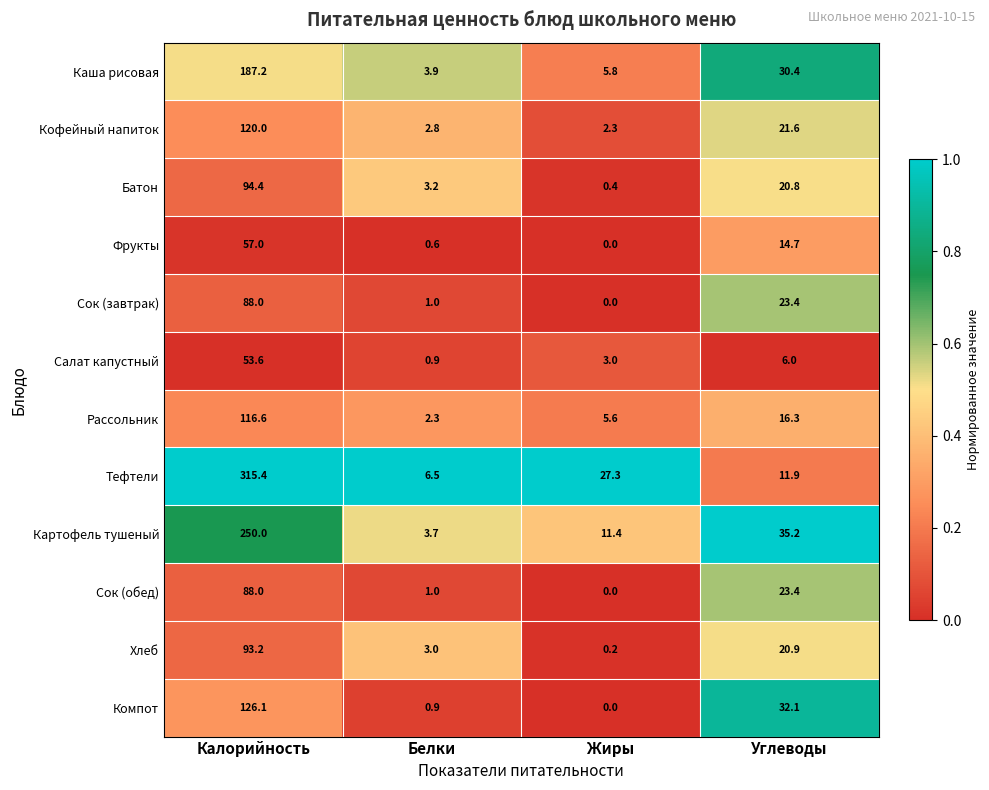

What is the spread (max minus min) of values at Белки?

5.9